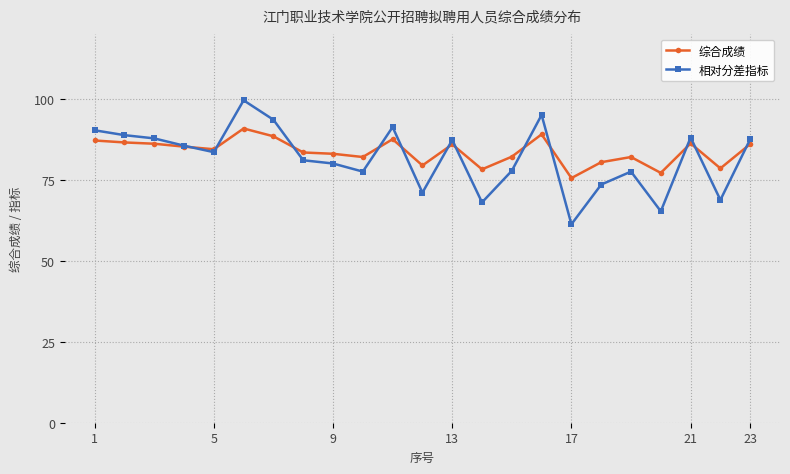

Which series has the widest spread of values?

相对分差指标